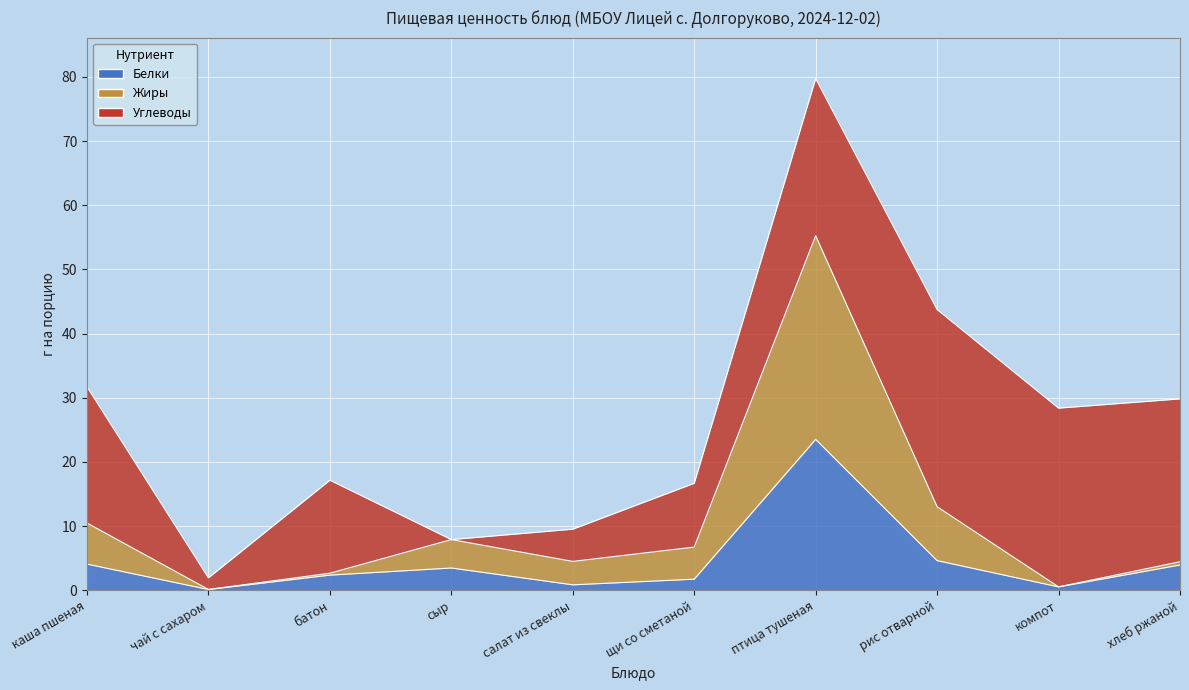

What is the maximum value for Белки?

23.5